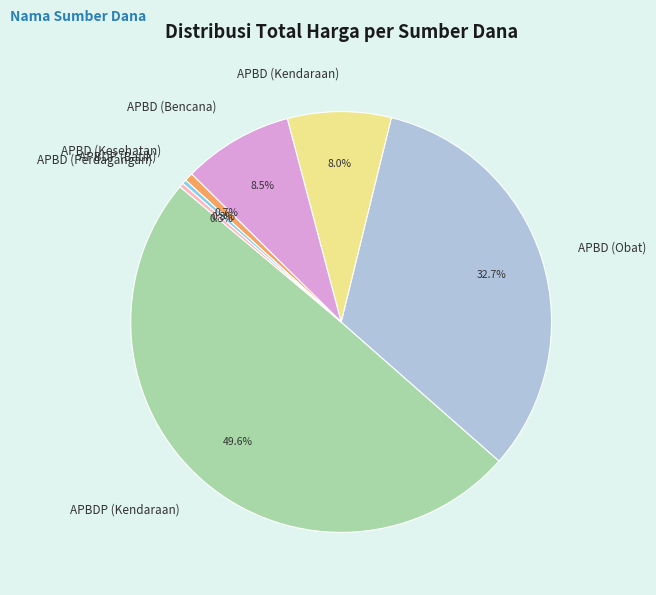

To the nearest percent, what is the difference between the APBD (Obat) and APBD (Kendaraan) slice percentages?

25%